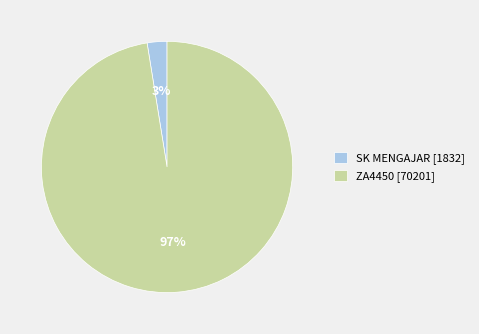

To the nearest percent, what is the combined percentage of SK MENGAJAR [1832] and ZA4450 [70201]?

100%